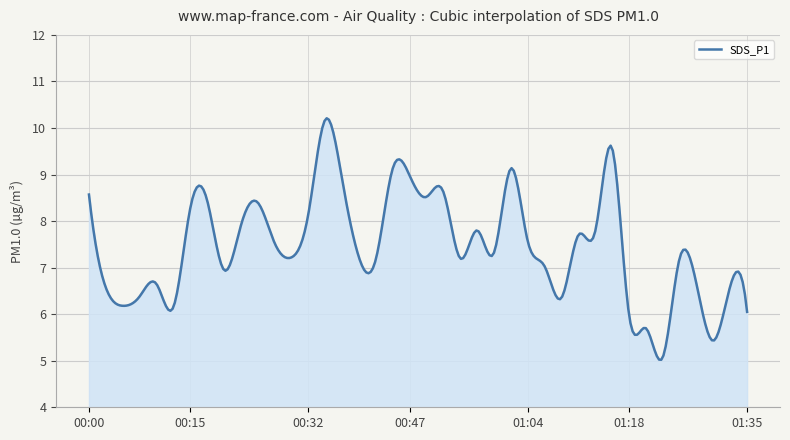

What is the difference between the maximum and minimum values?

5.2